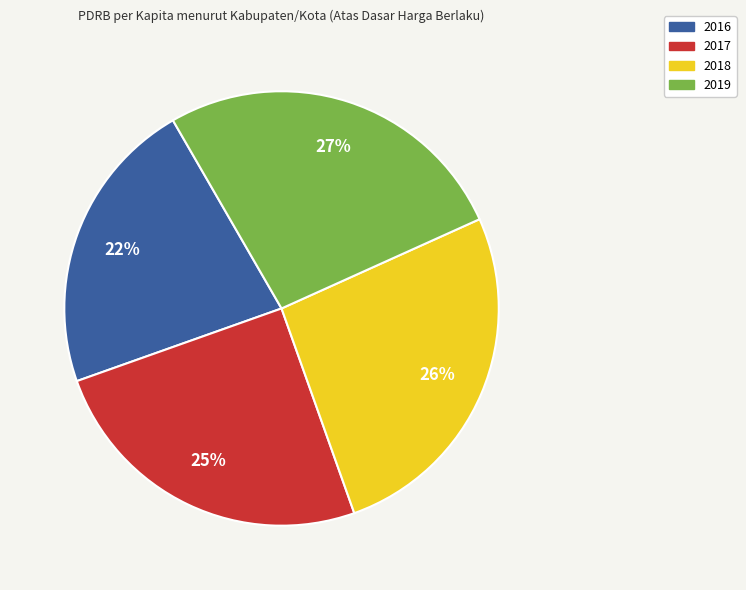

Which category has the smallest portion of the pie?

2016